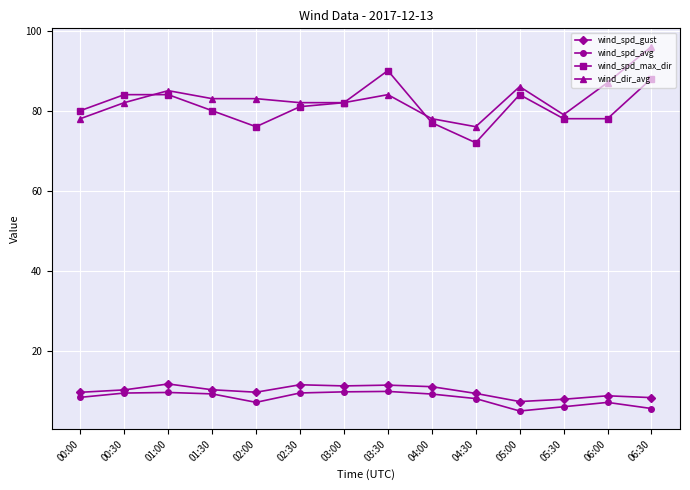

What is the label of the 3rd point from the right?

05:30